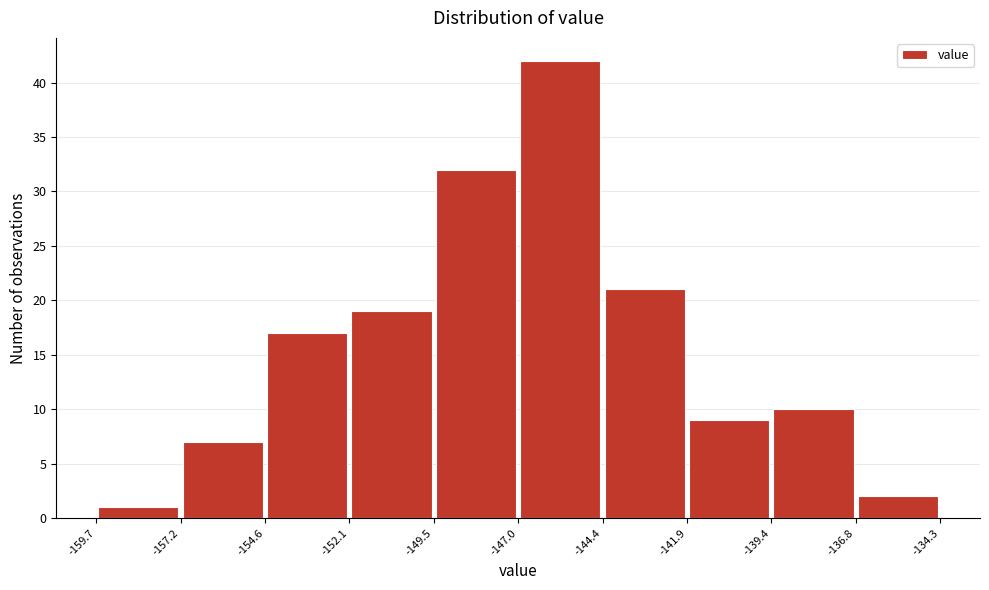

What is the height of the bar covering -141.9 to -139.4 on the x-axis? The values are not printed on the chart, so give them approximately, as read against the axis.

9